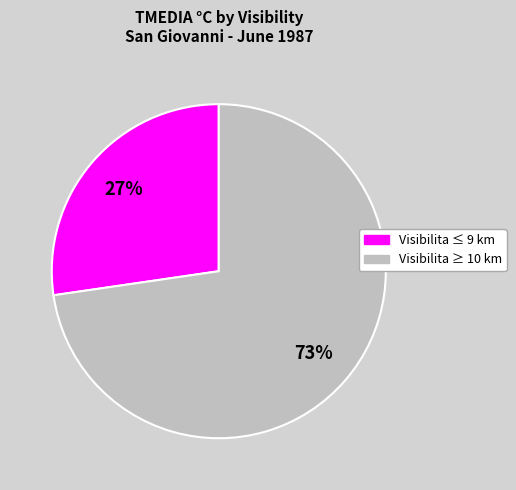

Is there any slice that represents more than half of the pie?

Yes